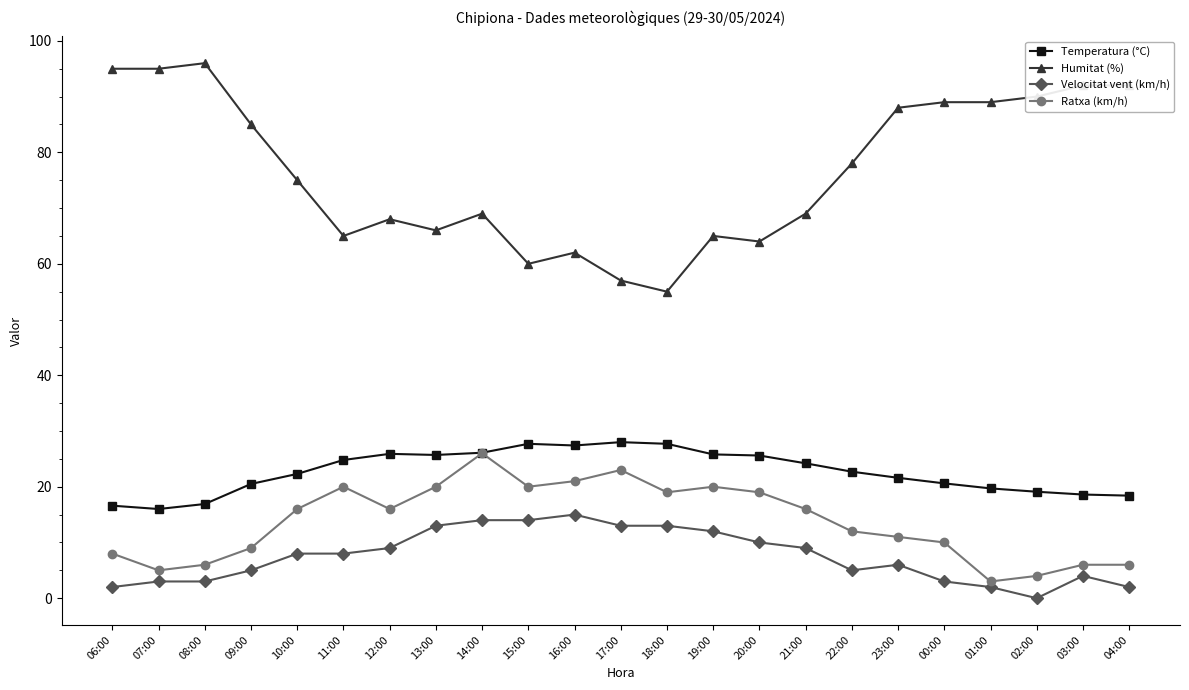

At which category is the sum across all series the highest?

14:00